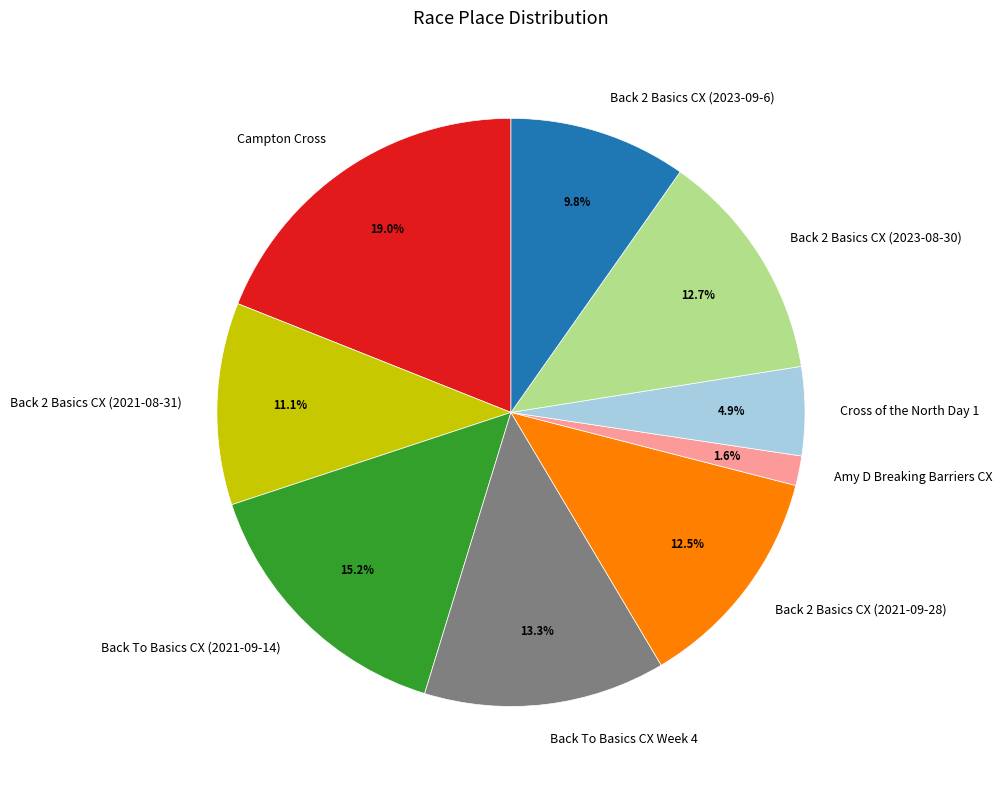

Between Back To Basics CX (2021-09-14) and Amy D Breaking Barriers CX, which is larger?

Back To Basics CX (2021-09-14)